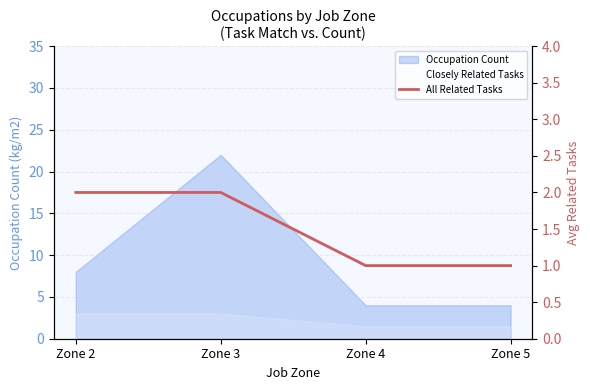

Does the chart display data point markers on the line(s)?

No